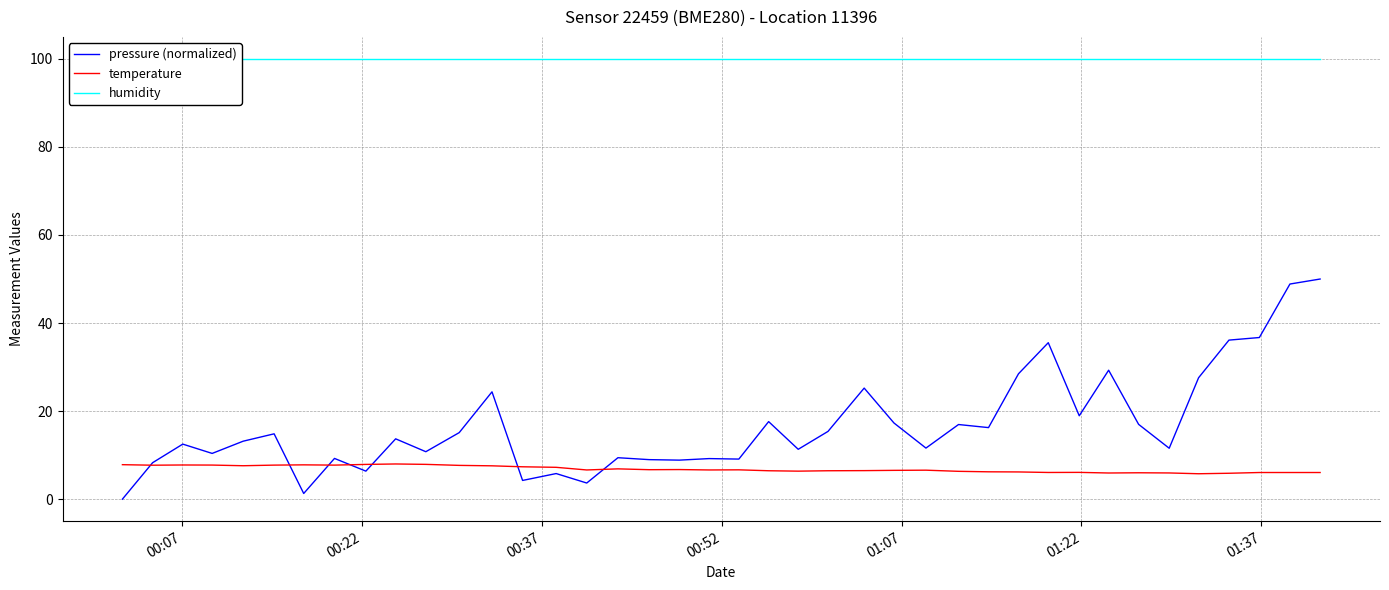

What is the maximum value for pressure (normalized)?

50.0